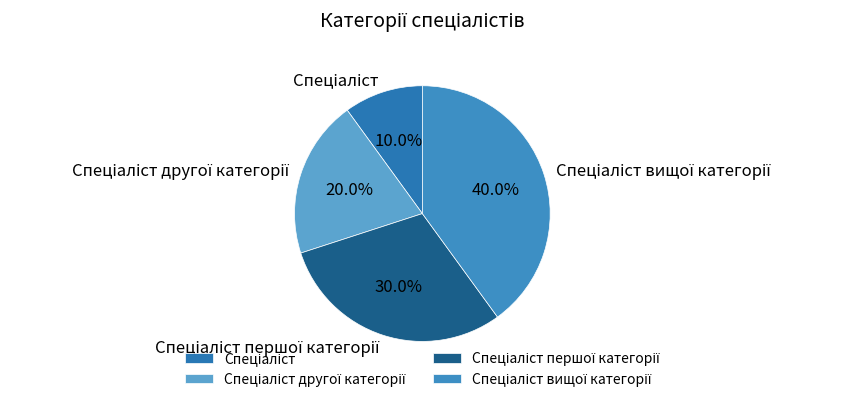

Does any single category account for the majority?

No